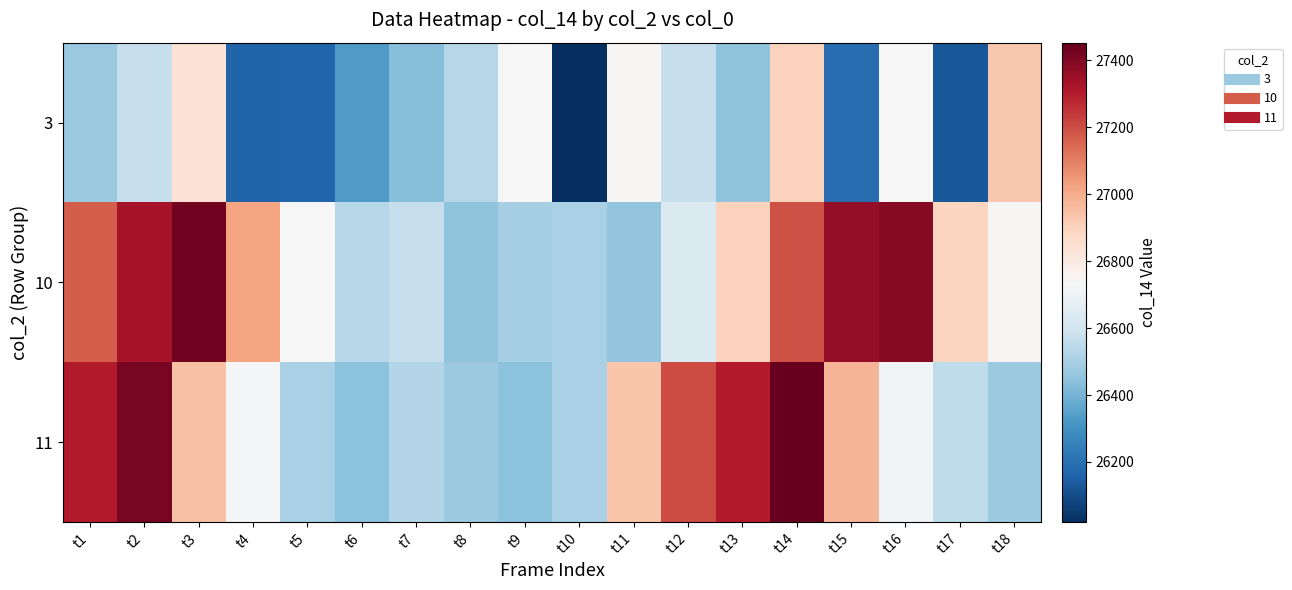

Reading left to right, what are all the values shown in this chart?

3: t1=26469	t2=26569	t3=26840	t4=26164	t5=26171	t6=26331	t7=26430	t8=26530	t9=26735	t10=26020	t11=26747	t12=26569	t13=26447	t14=26901	t15=26191	t16=26731	t17=26130	t18=26930
10: t1=27171	t2=27331	t3=27430	t4=27020	t5=26735	t6=26530	t7=26569	t8=26447	t9=26501	t10=26503	t11=26456	t12=26631	t13=26901	t14=27191	t15=27366	t16=27388	t17=26890	t18=26747
11: t1=27305	t2=27417	t3=26946	t4=26730	t5=26503	t6=26444	t7=26524	t8=26472	t9=26443	t10=26503	t11=26935	t12=27206	t13=27307	t14=27453	t15=26981	t16=26715	t17=26555	t18=26472